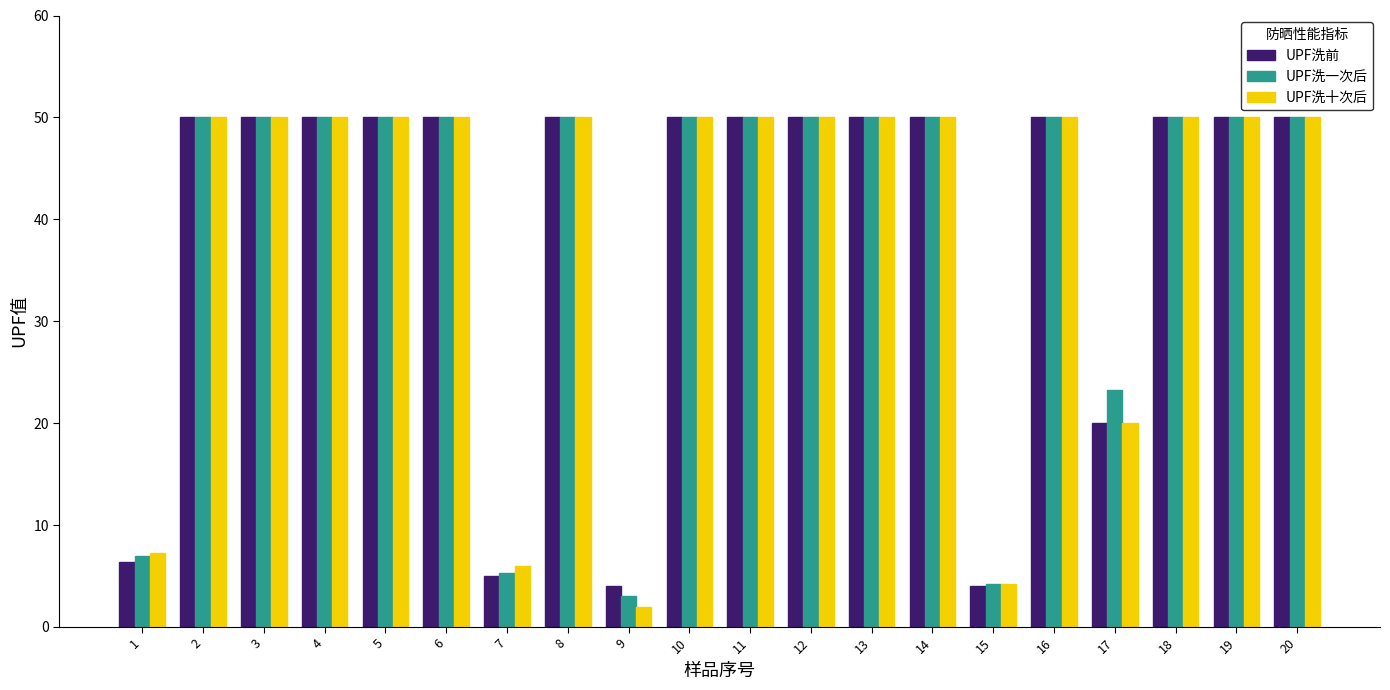

Are the bars grouped side by side (vs. stacked)?

Yes